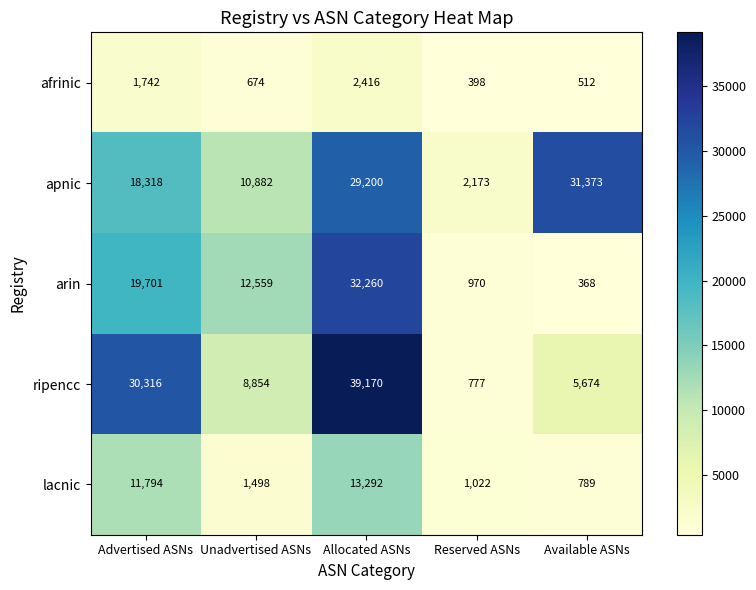

Is it true that apnic equals 10846 at Allocated ASNs?

False